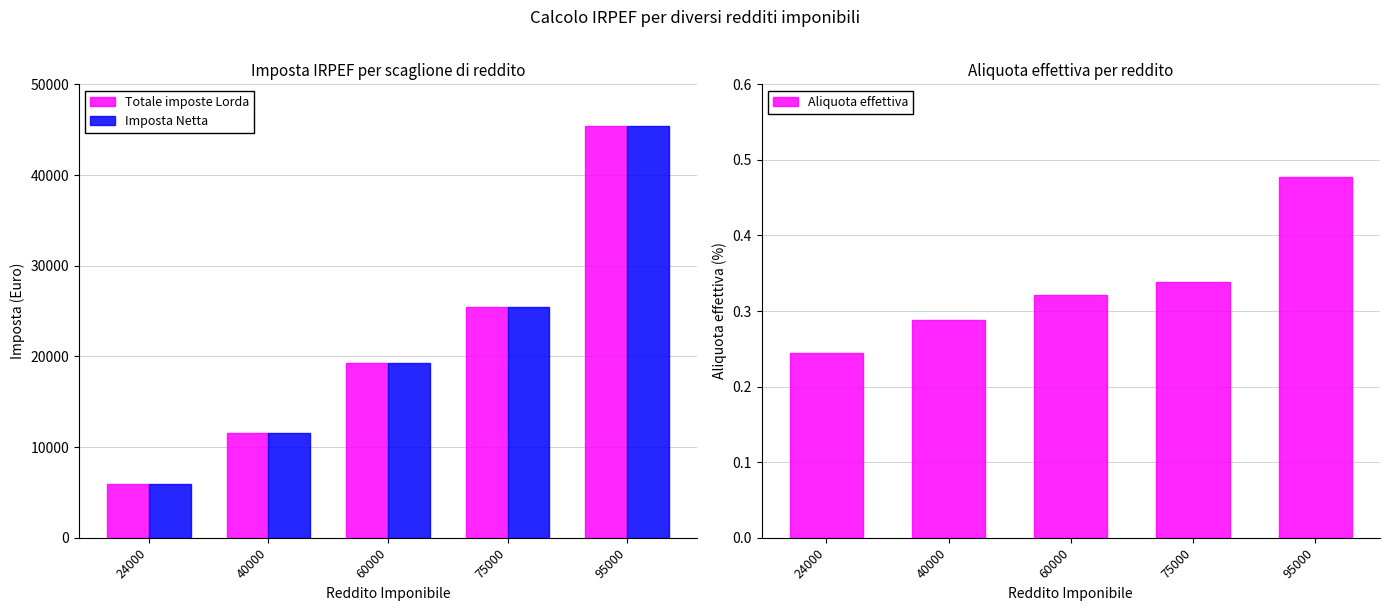

List the labels in order of Imposta Netta value, largest first.

95000, 75000, 60000, 40000, 24000